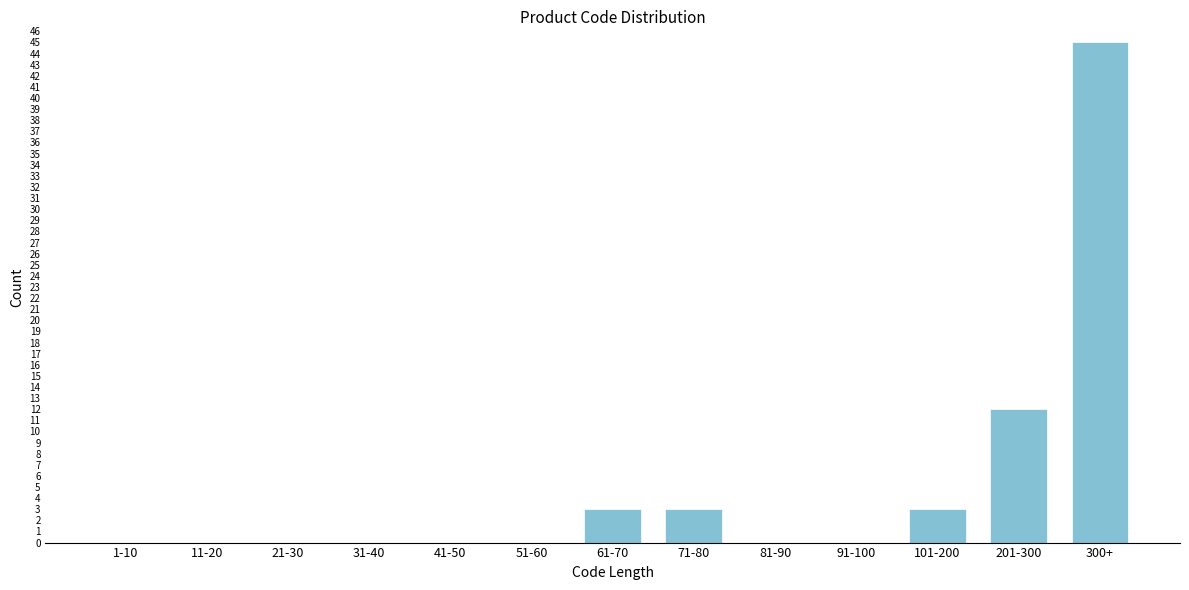

Reading left to right, extract all data points from this chart.

1-10=0	11-20=0	21-30=0	31-40=0	41-50=0	51-60=0	61-70=3	71-80=3	81-90=0	91-100=0	101-200=3	201-300=12	300+=45